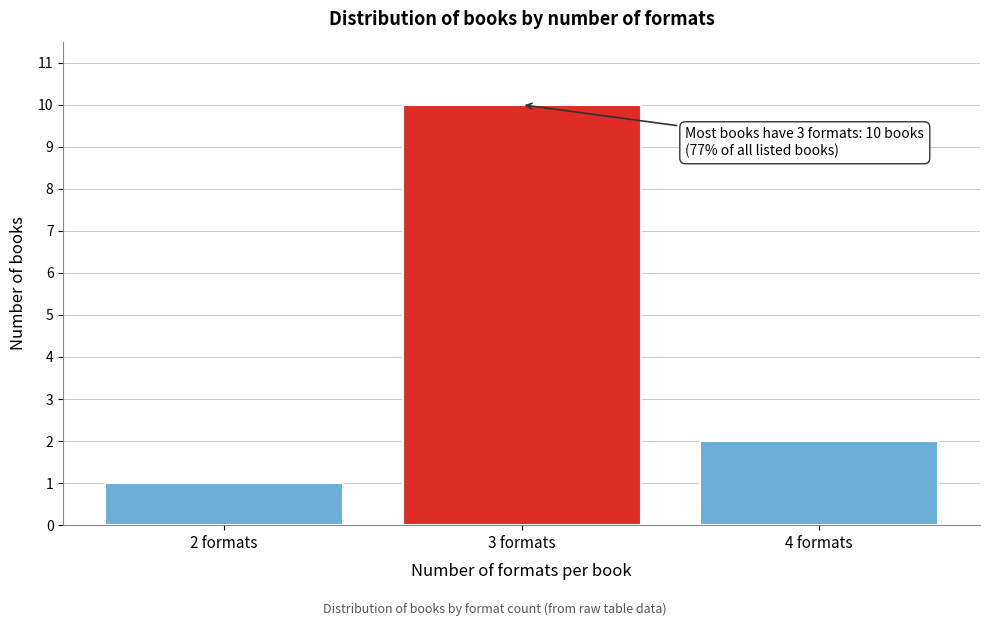

Reading right to left, transcribe all the data shown in this chart.

2	10	1